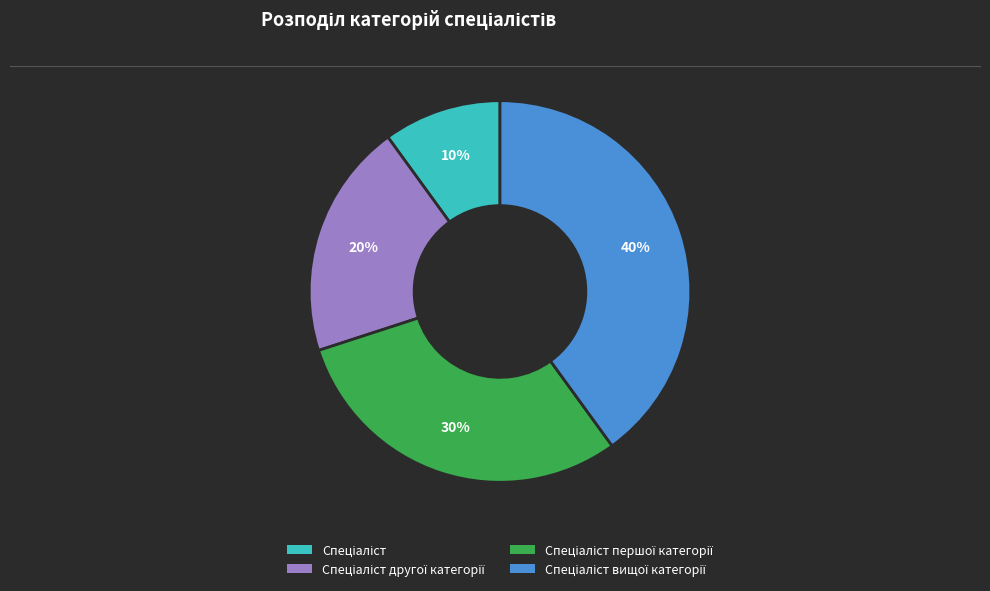

To the nearest percent, what is the average slice percentage?

25%